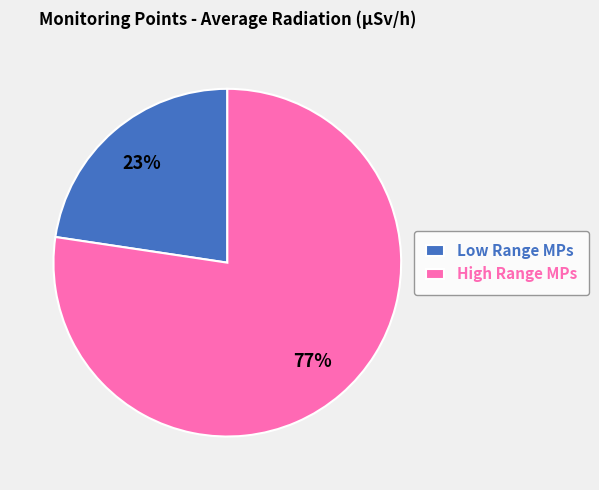

To the nearest percent, what is the average slice percentage?

50%